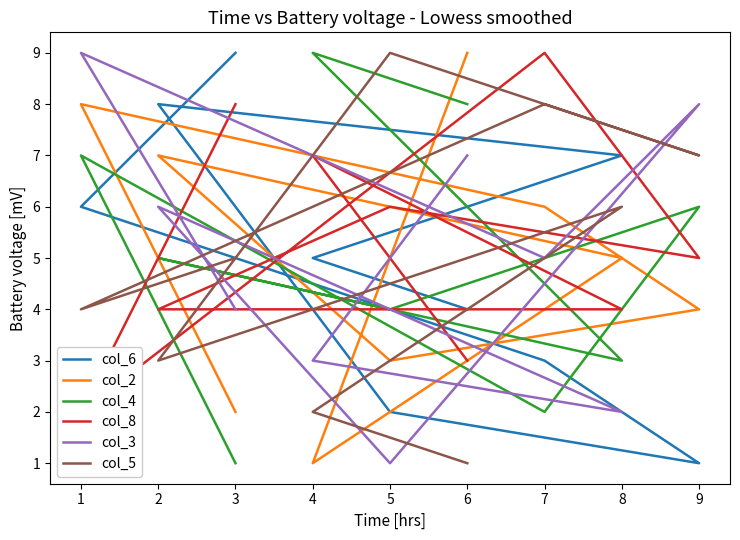

Between 2 and 7, which is larger?

2